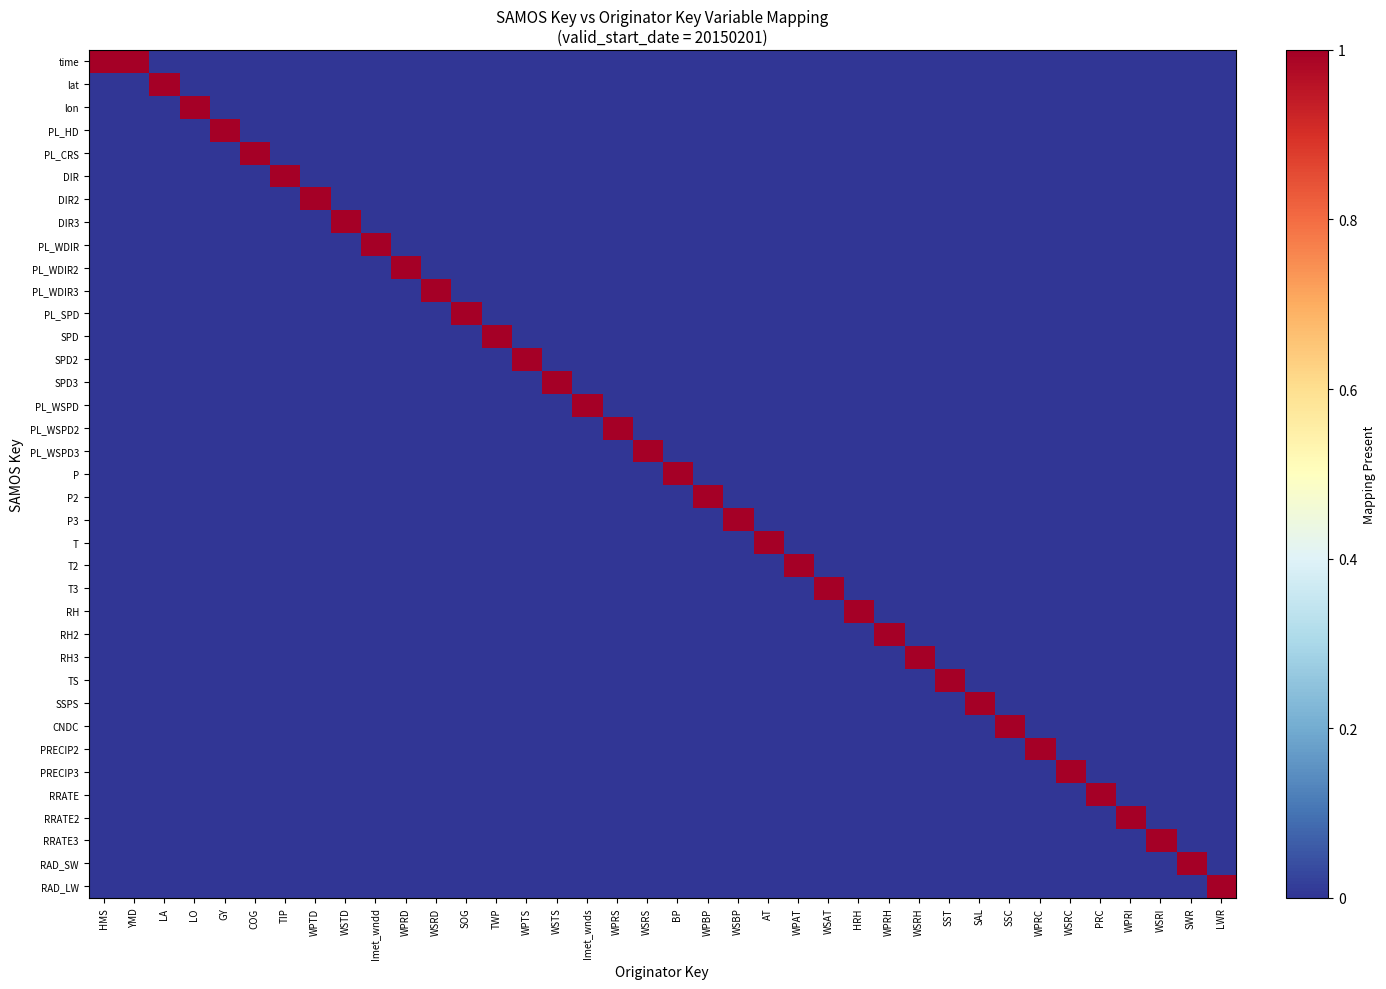

What is the difference between the highest and lowest values at WSTD?

1